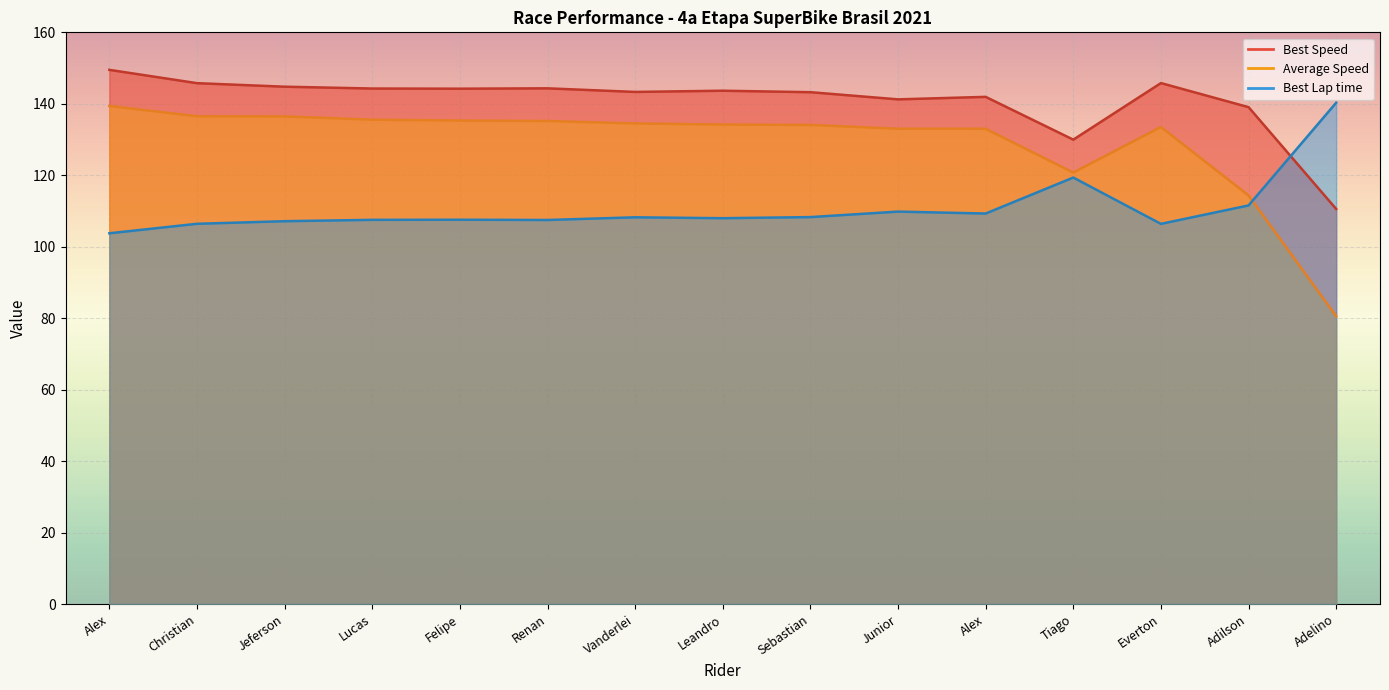

List the labels in order of Average Speed value, largest first.

Alex, Christian, Jeferson, Lucas, Felipe, Renan, Vanderlei, Leandro, Sebastian, Everton, Junior, Alex, Tiago, Adilson, Adelino